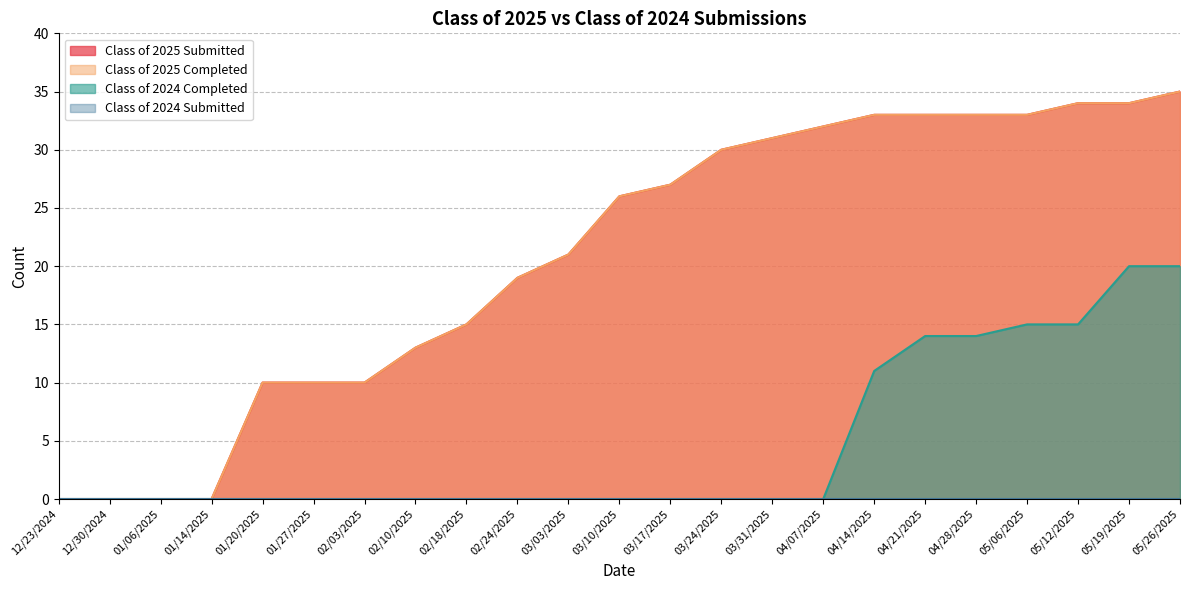

What is the difference between the Class of 2025 Submitted values at 12/23/2024 and 03/10/2025?

26